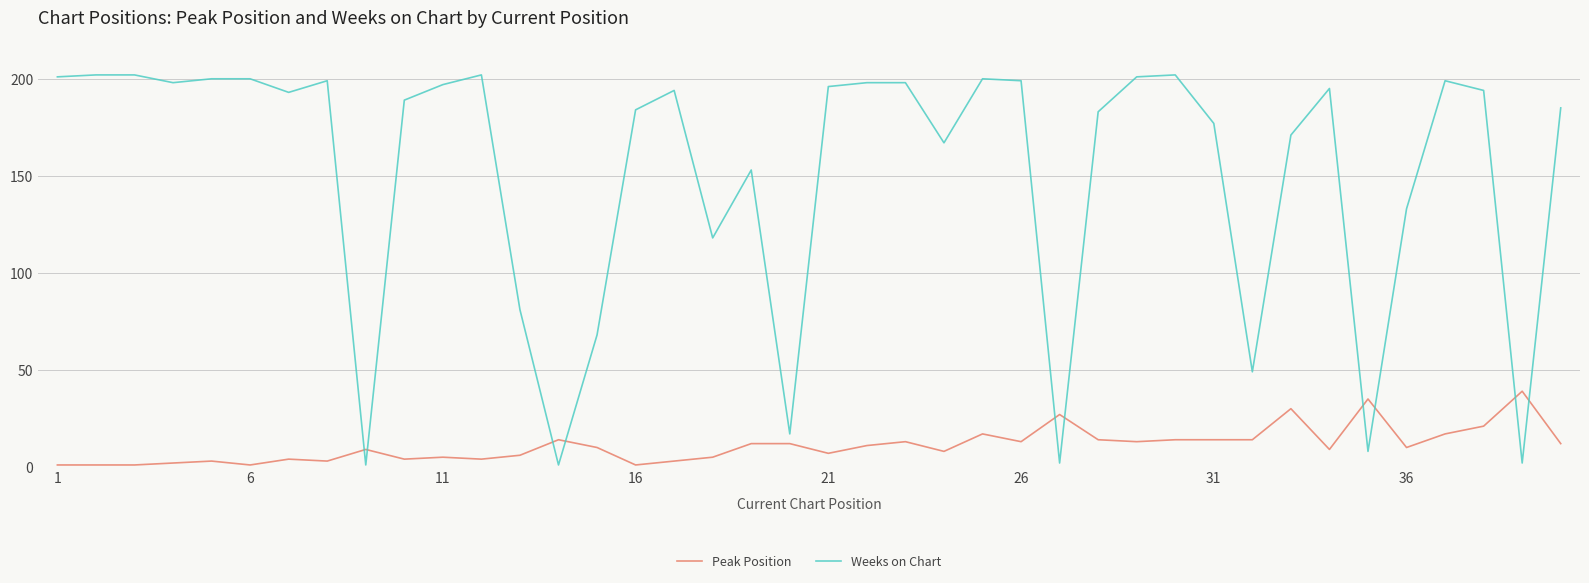

What is the difference between the maximum and minimum values in the Peak Position series?

38